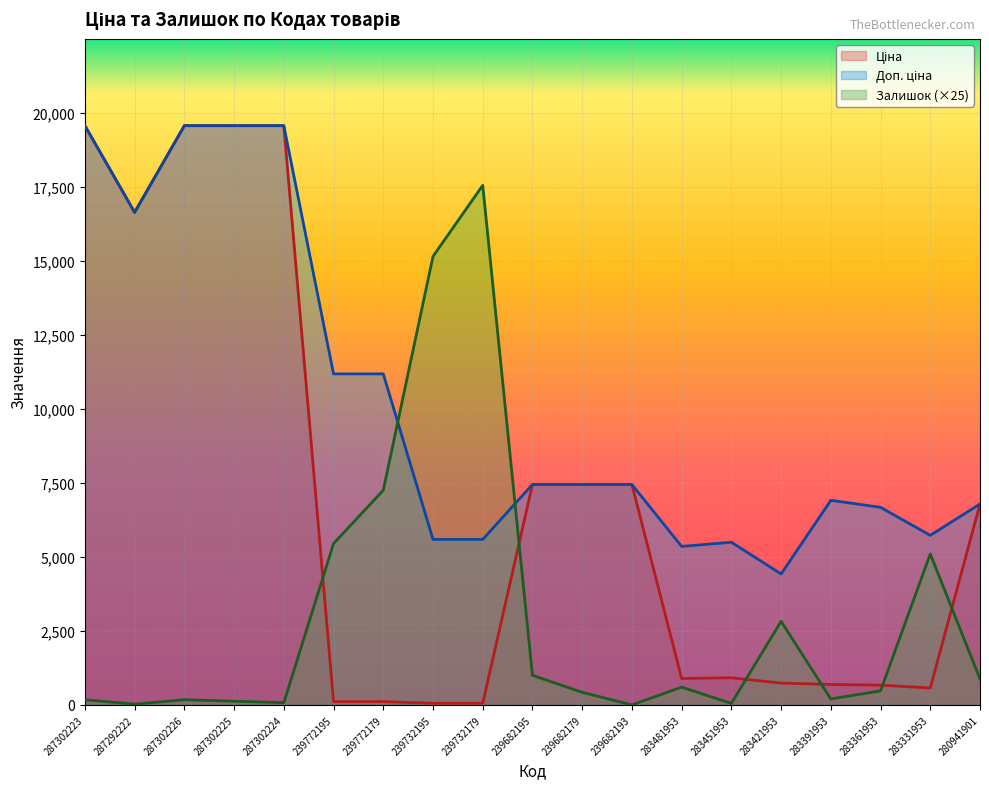

At 283451953, list the series in order from largest to smallest.

Доп. ціна, Ціна, Залишок